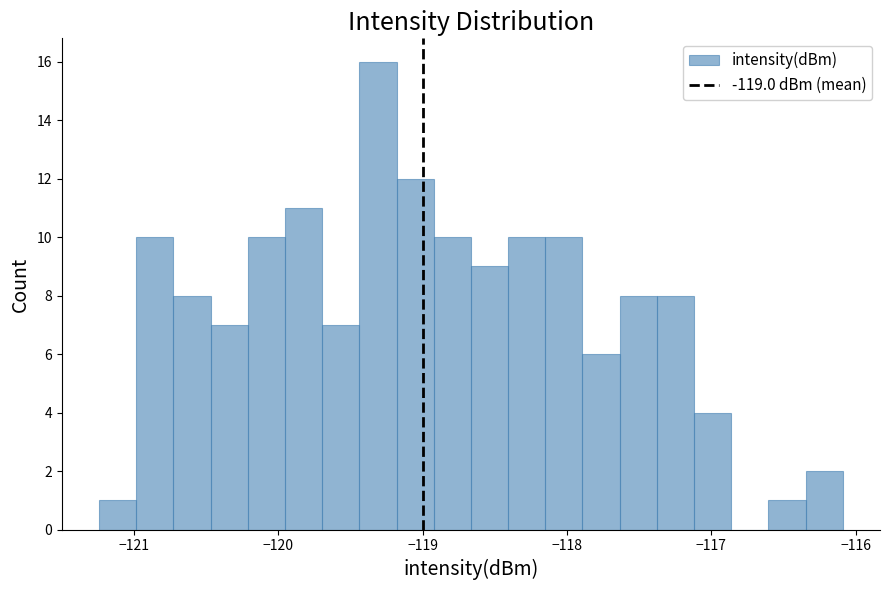

Around what value on the x-axis is the tallest bar? Give the approximate position of its centre, as read against the axis.

-119.3